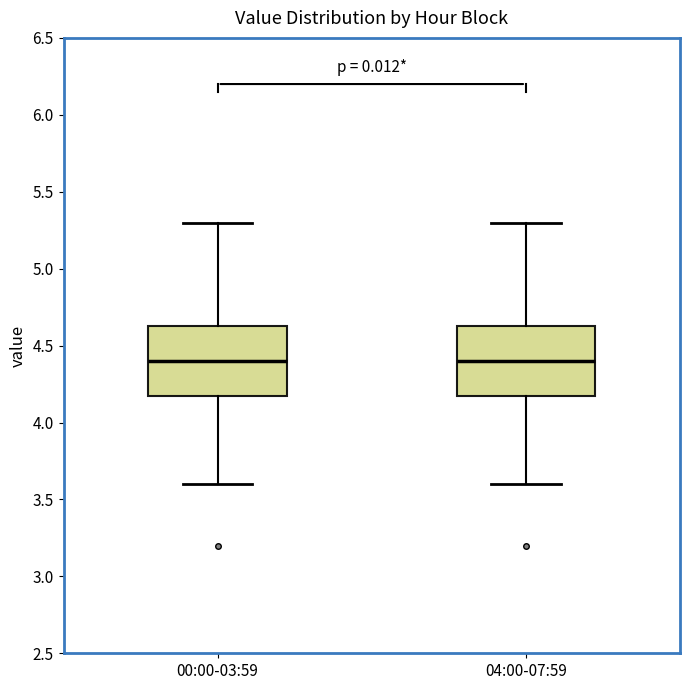

Where does the median line of the box for 00:00-03:59 sit on the y-axis? The values are not printed on the chart, so give them approximately, as read against the axis.

4.40